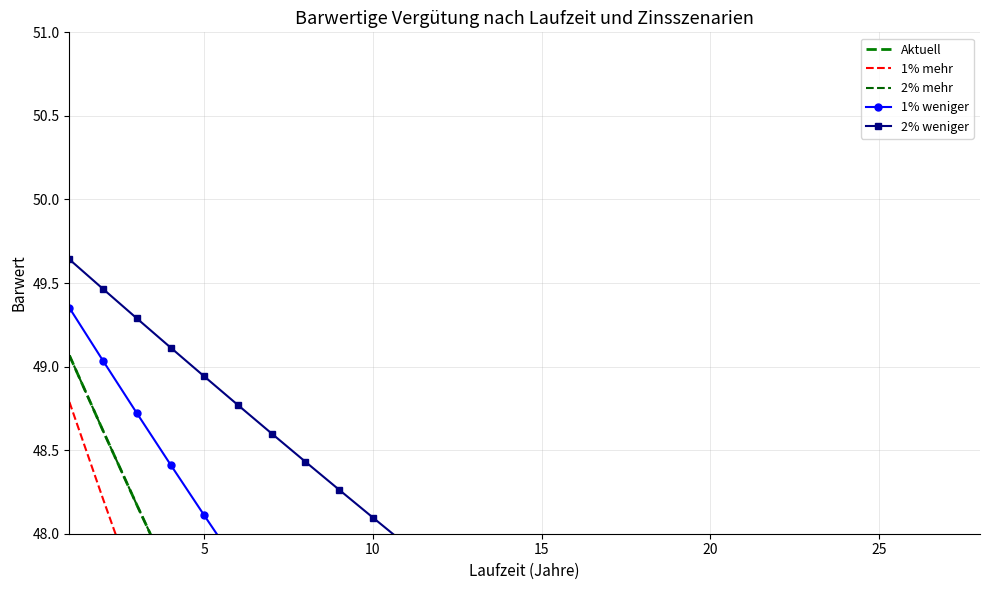

What is the total value across all series at 10?

242.0